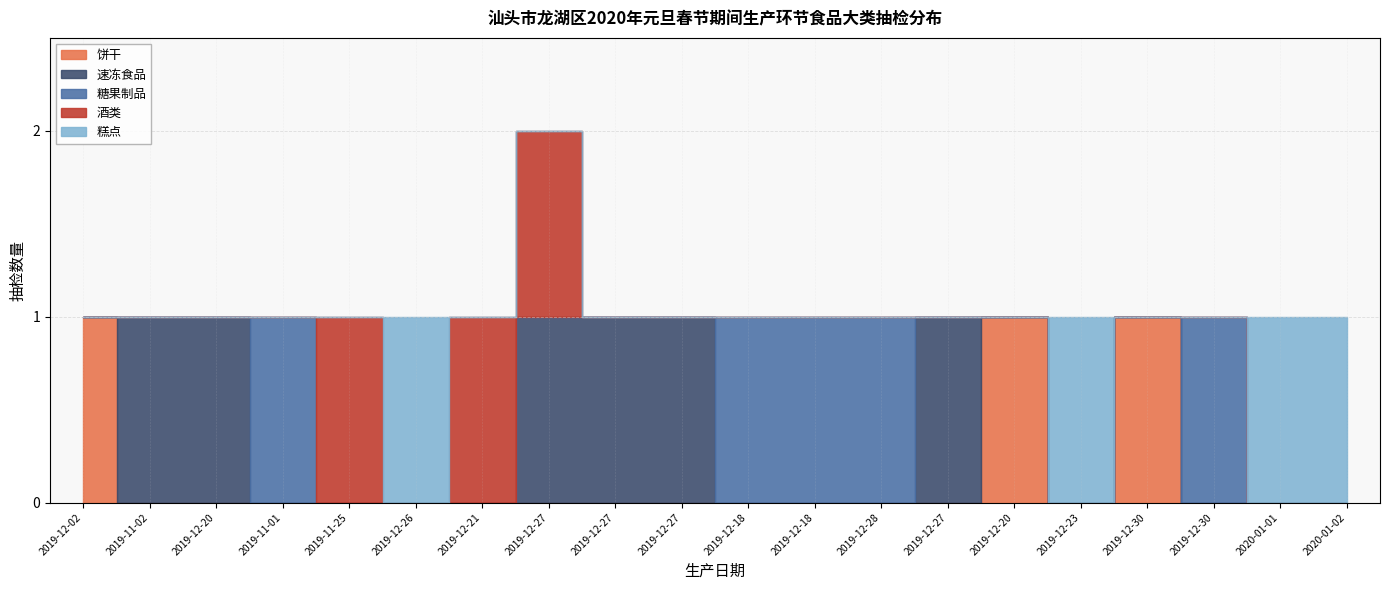

What are all the series names shown in the legend?

饼干, 速冻食品, 糖果制品, 酒类, 糕点